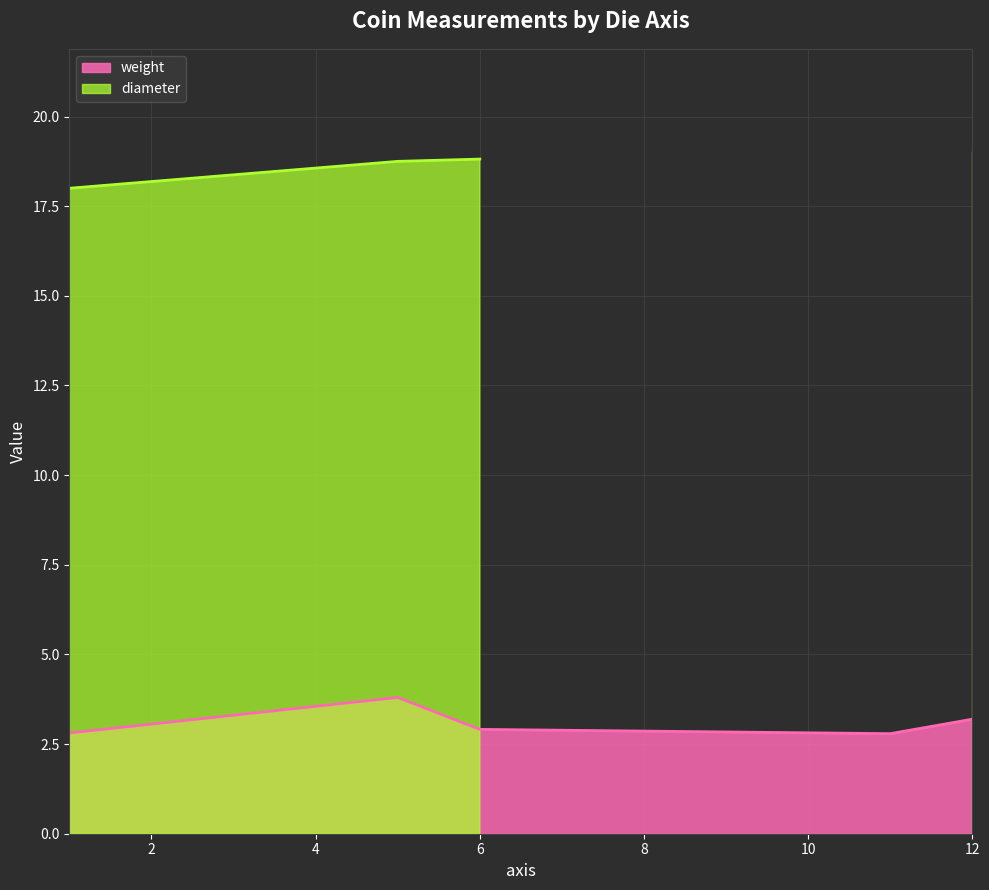

What is the maximum value for weight?

3.8